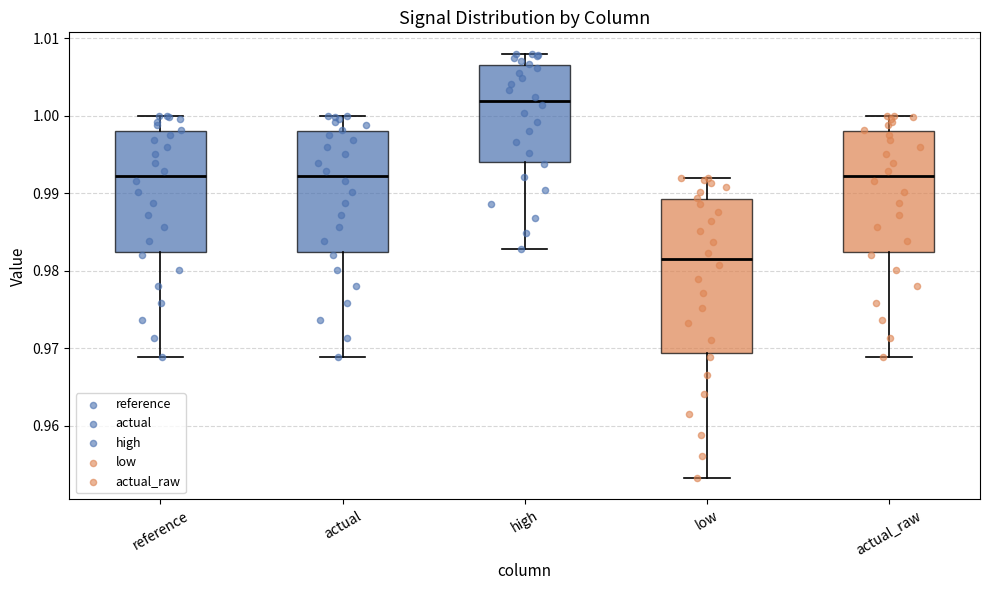

Reading left to right, read every box against the y-axis: the position of its median line, the range the box covers, and the ends of its whiskers. The values are not printed on the chart, so give them approximately, as read against the axis.

reference: median 0.992, box 0.982 to 0.998, whiskers 0.969 to 1.000
actual: median 0.992, box 0.982 to 0.998, whiskers 0.969 to 1.000
high: median 1.002, box 0.994 to 1.006, whiskers 0.983 to 1.008
low: median 0.981, box 0.969 to 0.989, whiskers 0.953 to 0.992
actual_raw: median 0.992, box 0.982 to 0.998, whiskers 0.969 to 1.000